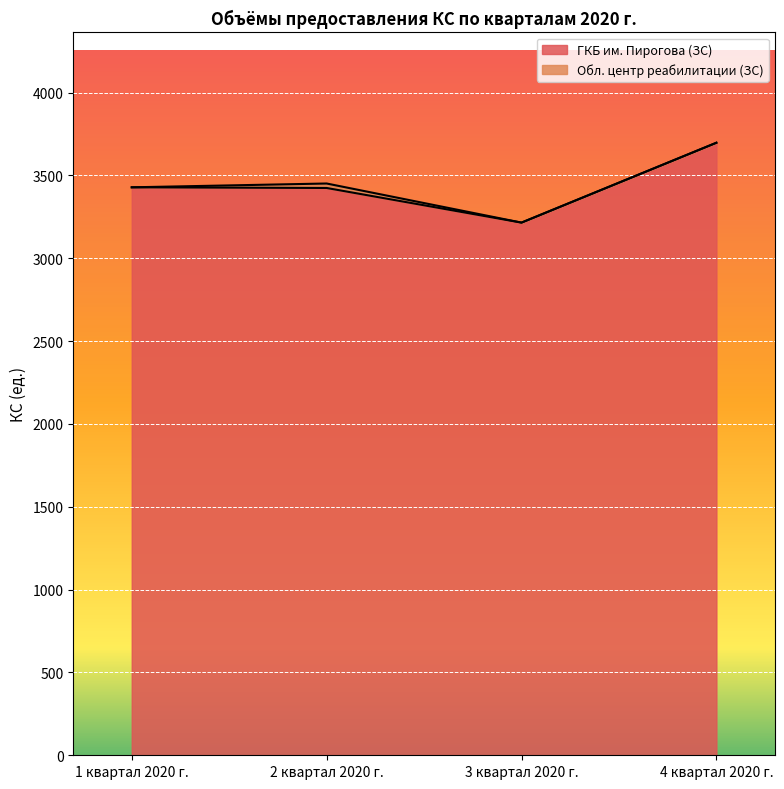

Between 4 квартал 2020 г. and 1 квартал 2020 г., which is larger?

4 квартал 2020 г.